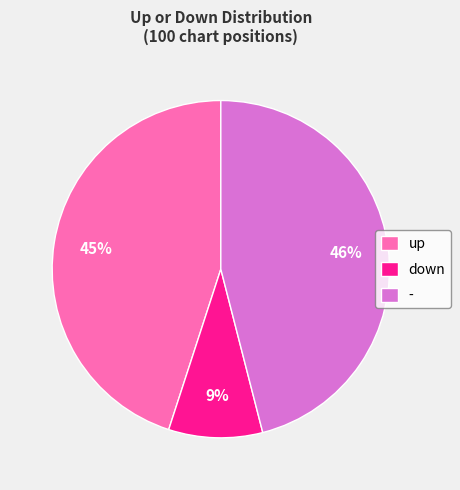

Do up and - together represent more than half of the pie?

Yes